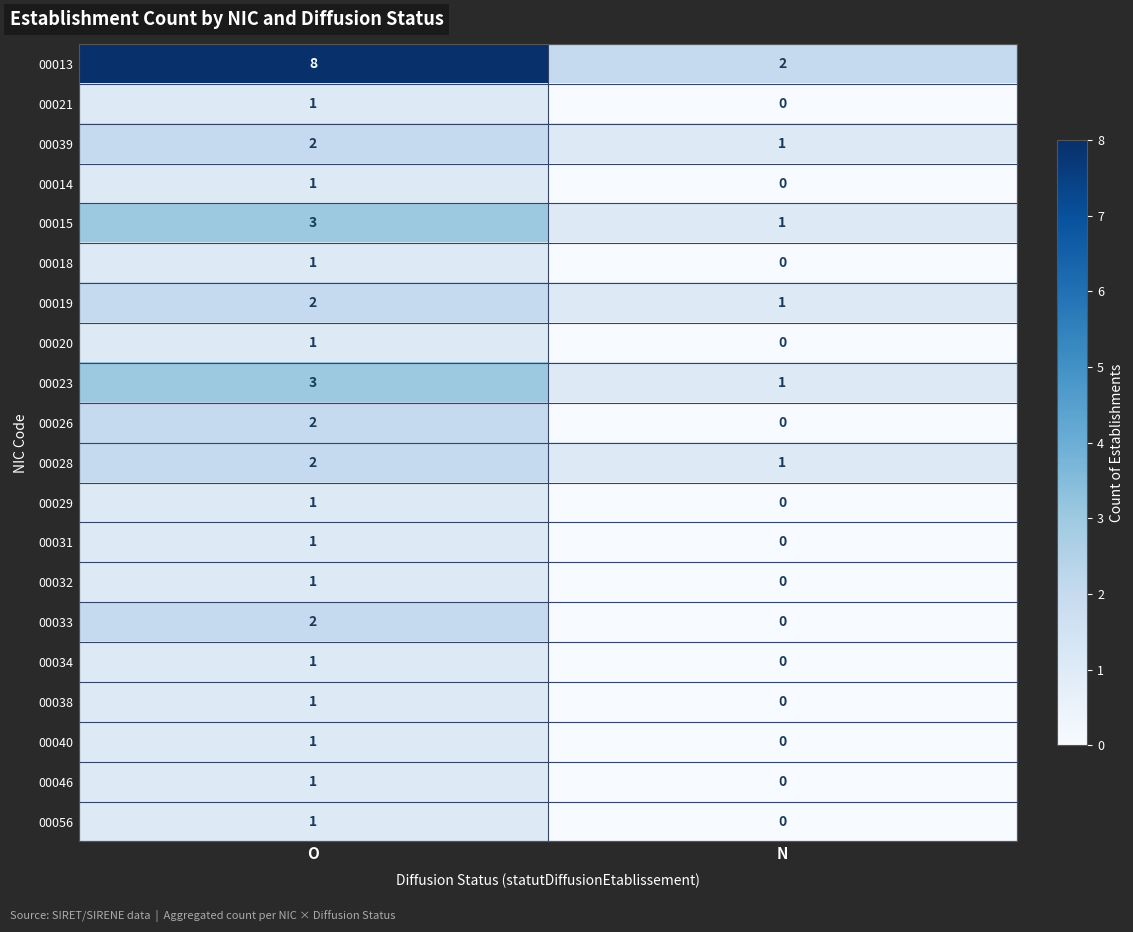

What is the sum of the 00039 values at O and N?

3